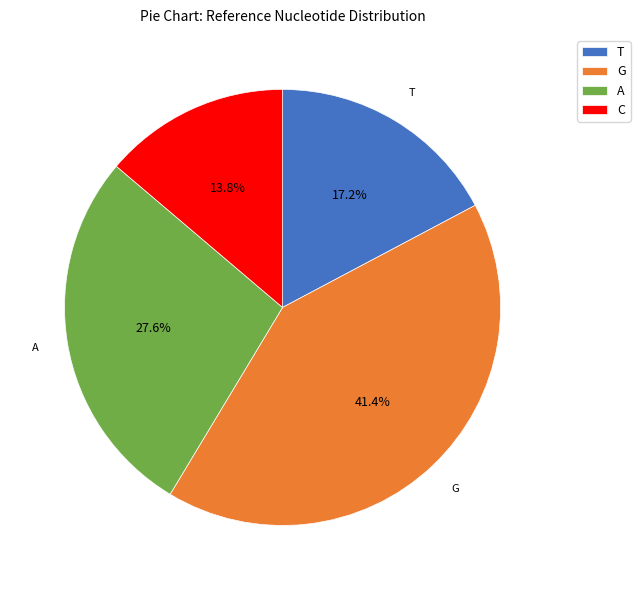

To the nearest percent, what is the combined percentage of A and G?

69%